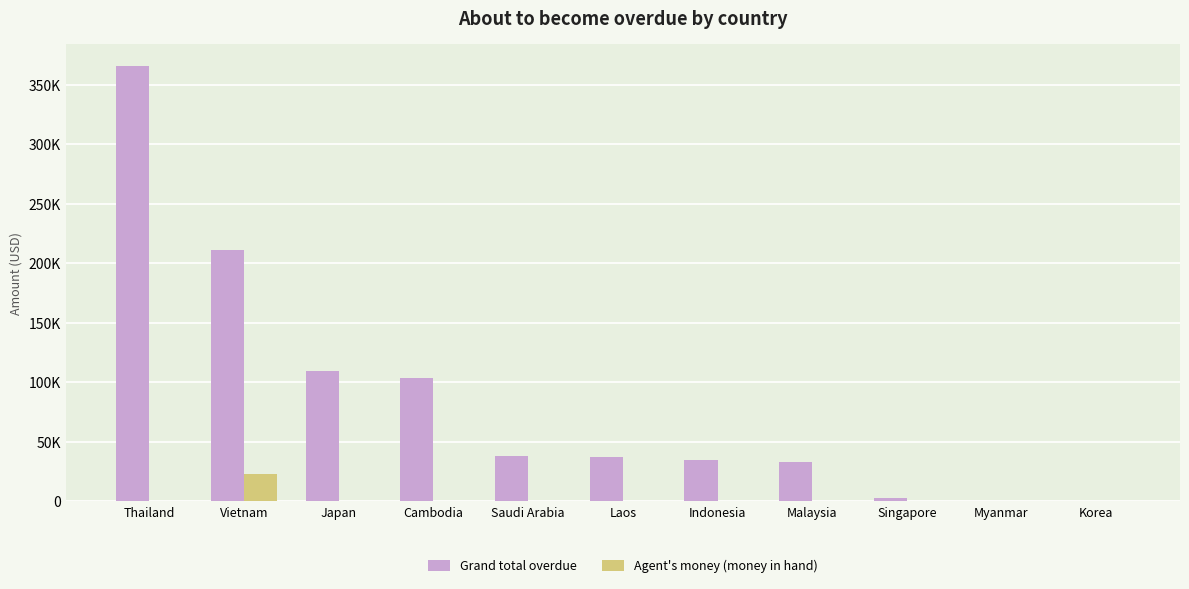

What is the difference between the maximum and second lowest values in the Agent's money (money in hand) series?

22681.0